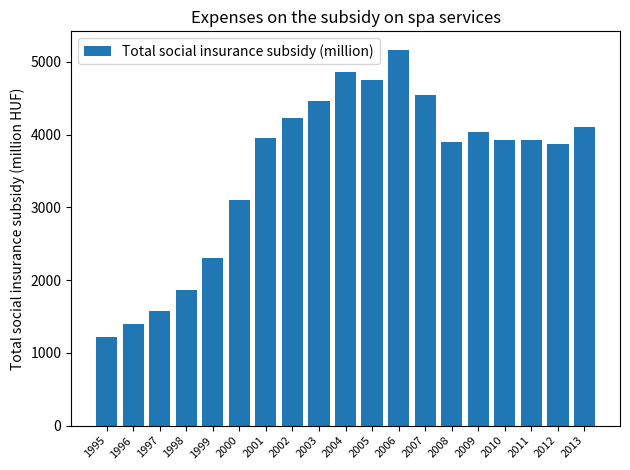

What is the sum of all values?

67182.5